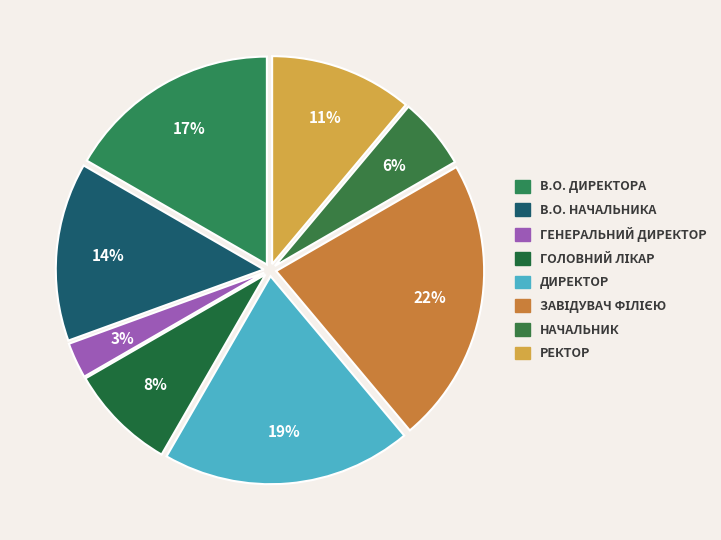

To the nearest percent, what is the average slice percentage?

12%